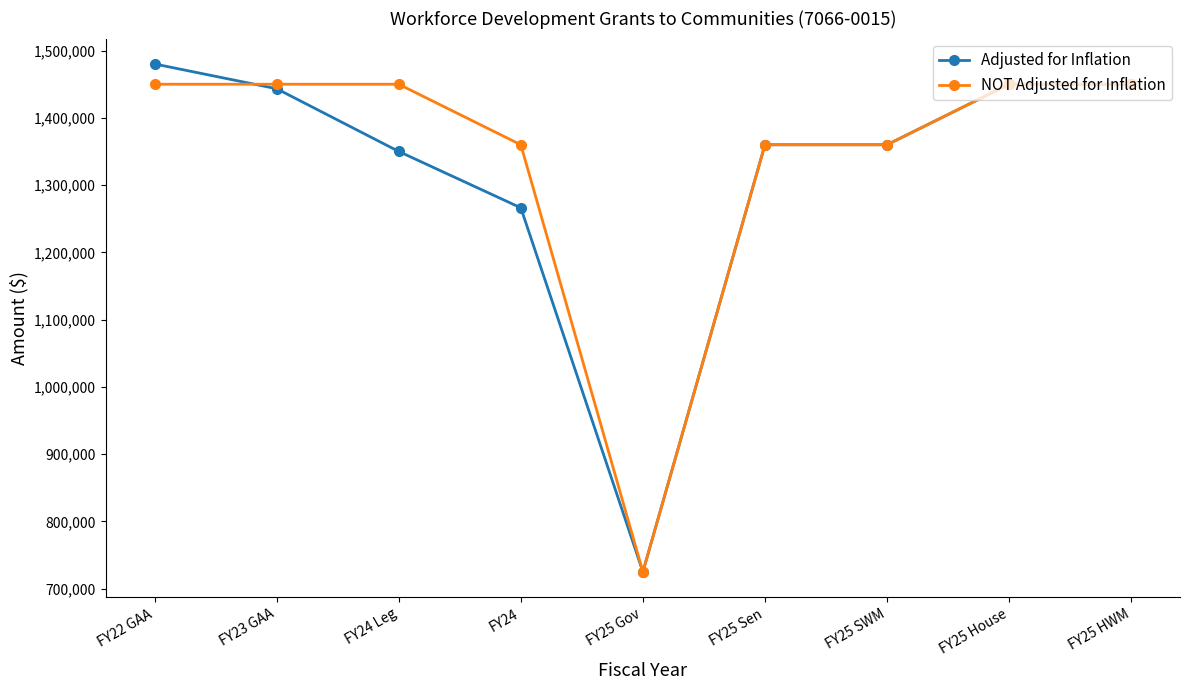

At which label does Adjusted for Inflation first exceed 1360000?

FY22 GAA